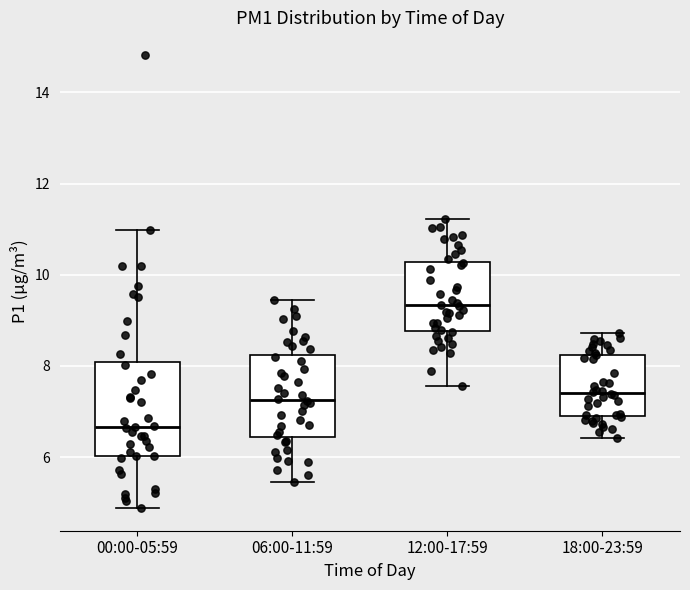

Which box is the tallest, from its lower edge to its upper edge?

00:00-05:59